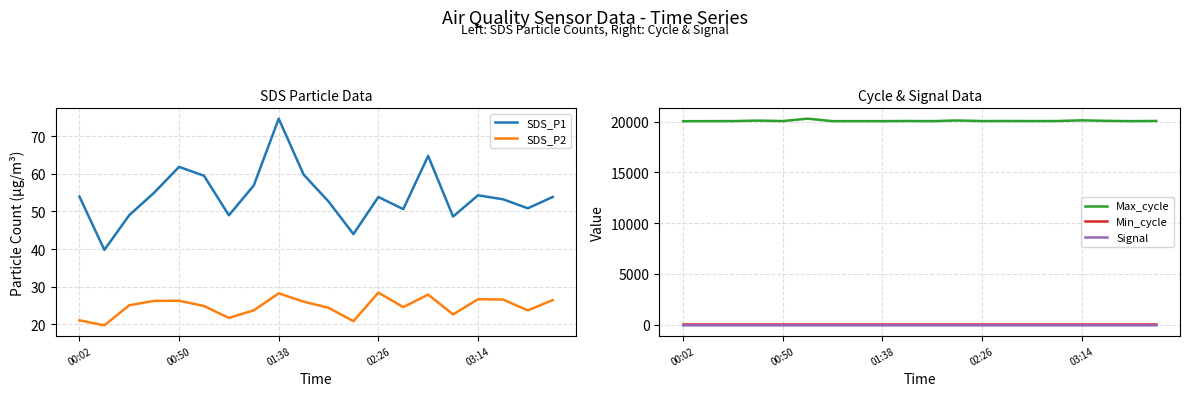

What are all the series names shown in the legend?

SDS_P1, SDS_P2, Max_cycle, Min_cycle, Signal